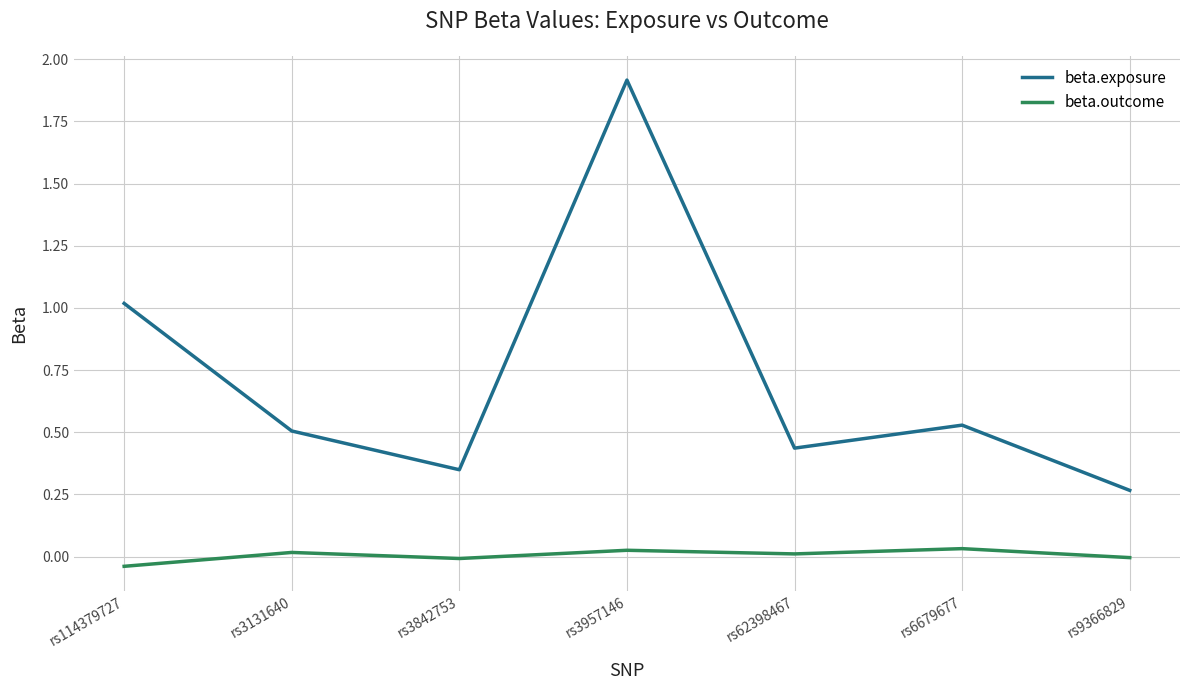

Which series has the largest total across all categories?

beta.exposure